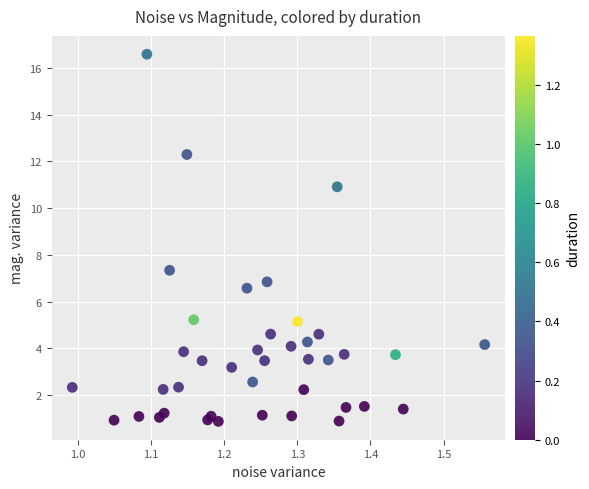

What Y value in the scatter plot is closest to 8?

7.3